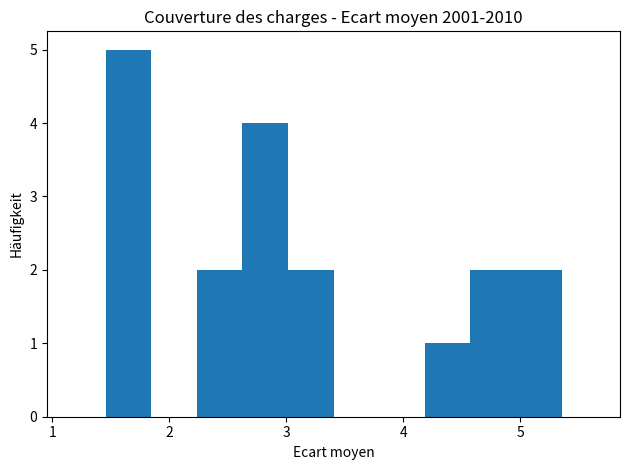

Read against the x-axis, roughly where is the centre of the tallest bar?

1.6